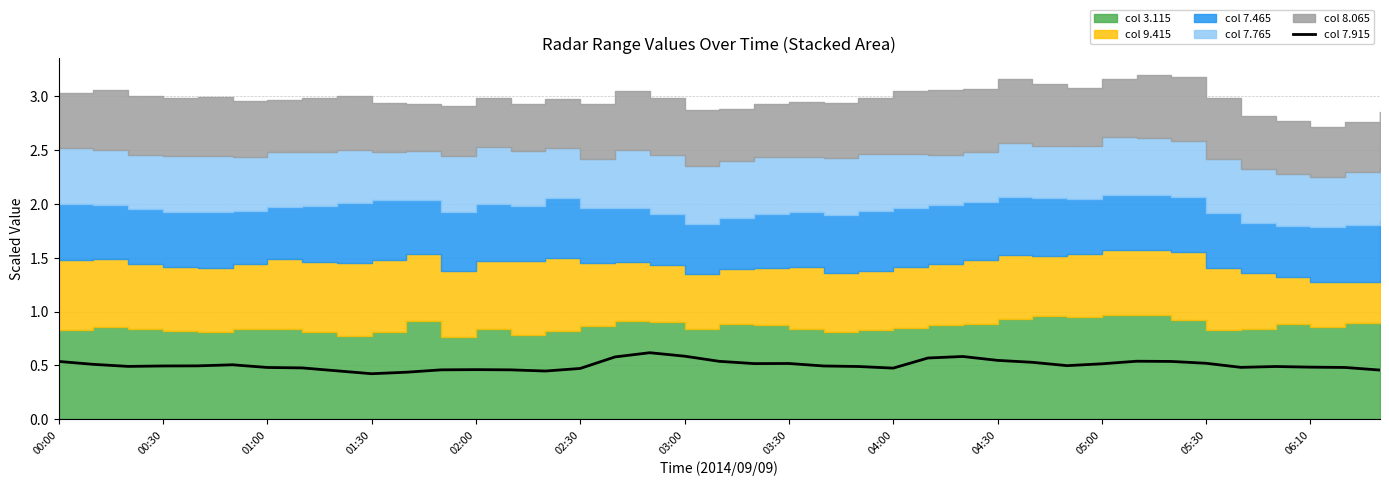

Count the values in the range 0 to 1.

39